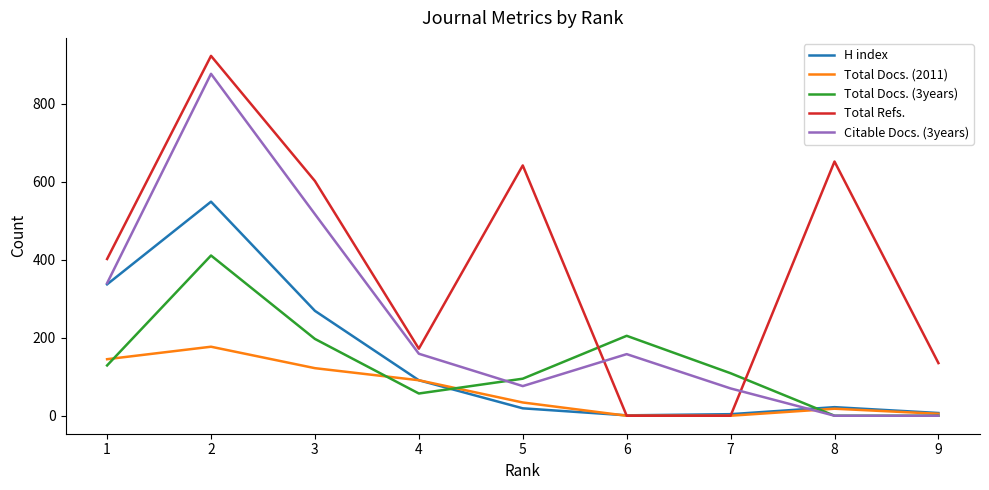

Between 1 and 5, which series saw the biggest shift?

H index